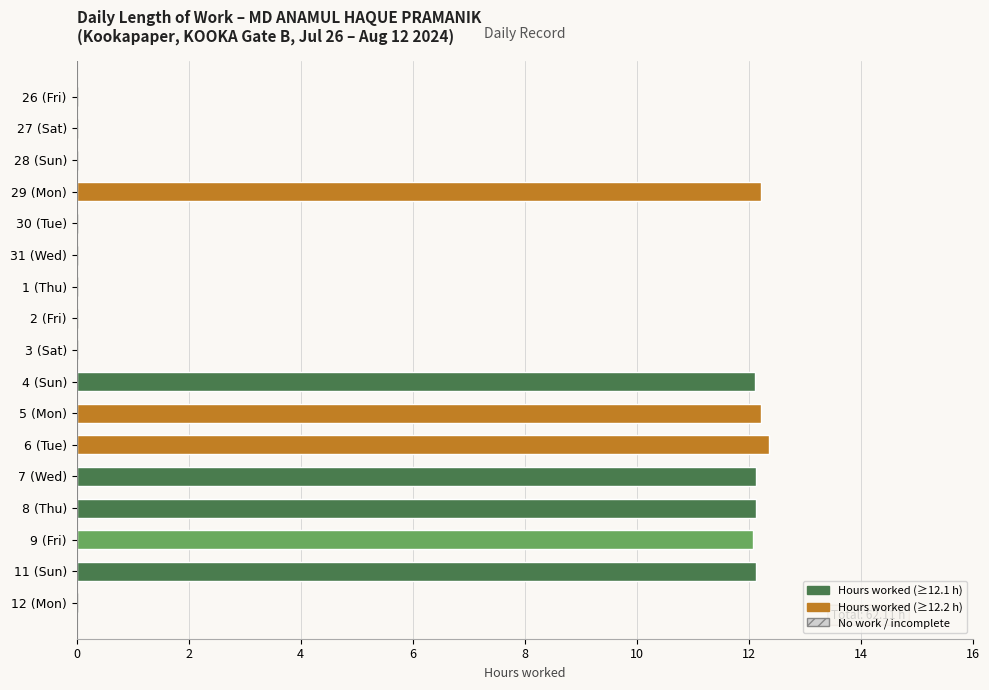

Which category has the highest value across all series?

6 (Tue)